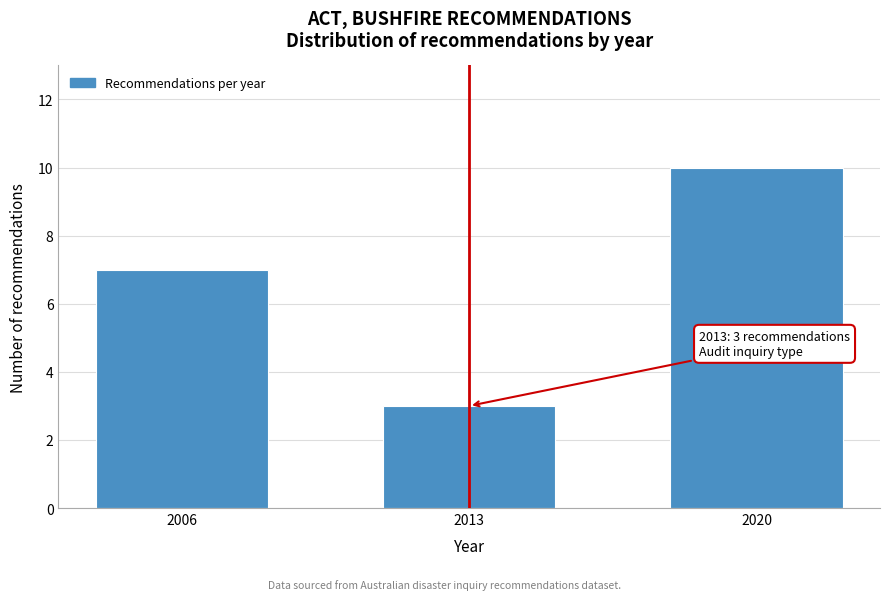

Reading left to right, what are all the values shown in this chart?

2006=7	2013=3	2020=10